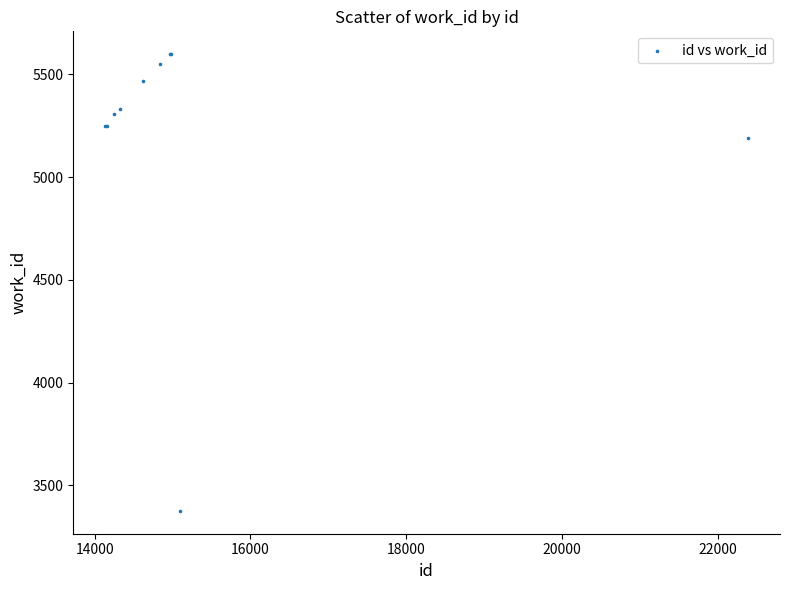

What Y value in the scatter plot is closest to 4487?

5192